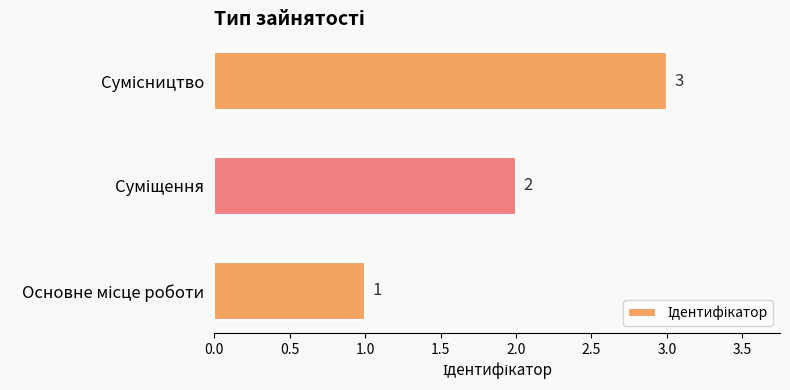

How many values are between 1 and 3?

3